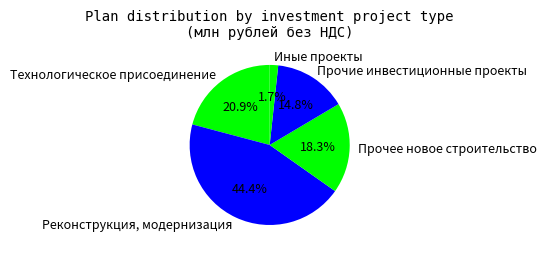

Which has a higher value, Прочее новое строительство or Прочие инвестиционные проекты?

Прочее новое строительство